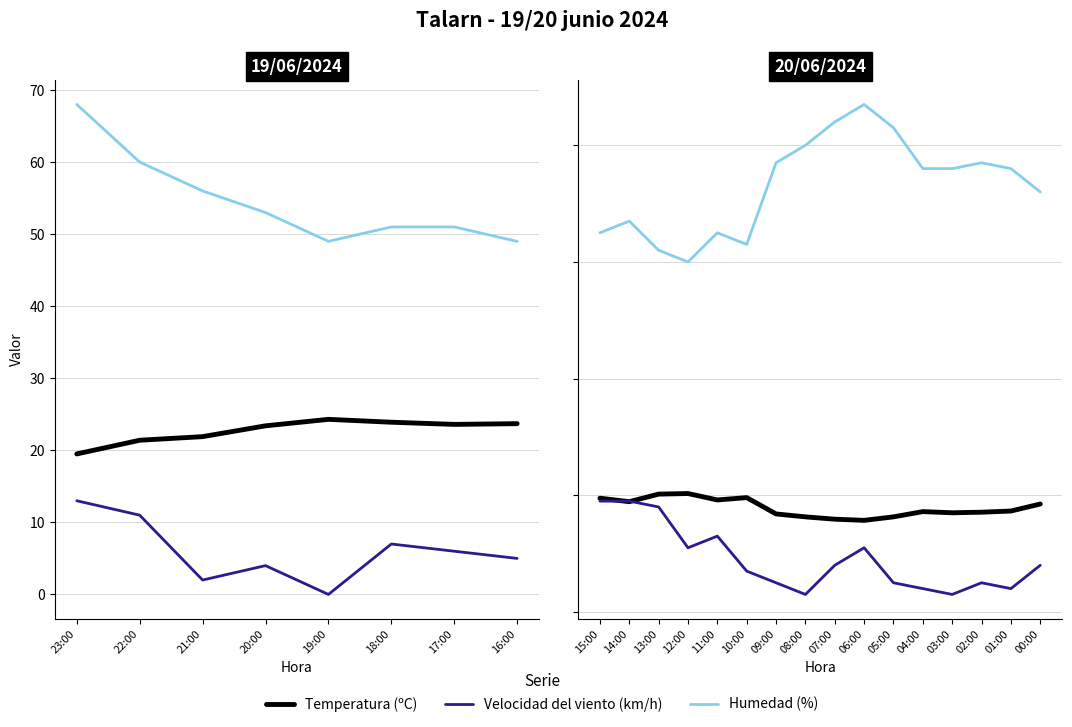

How many lines are shown in the chart?

3